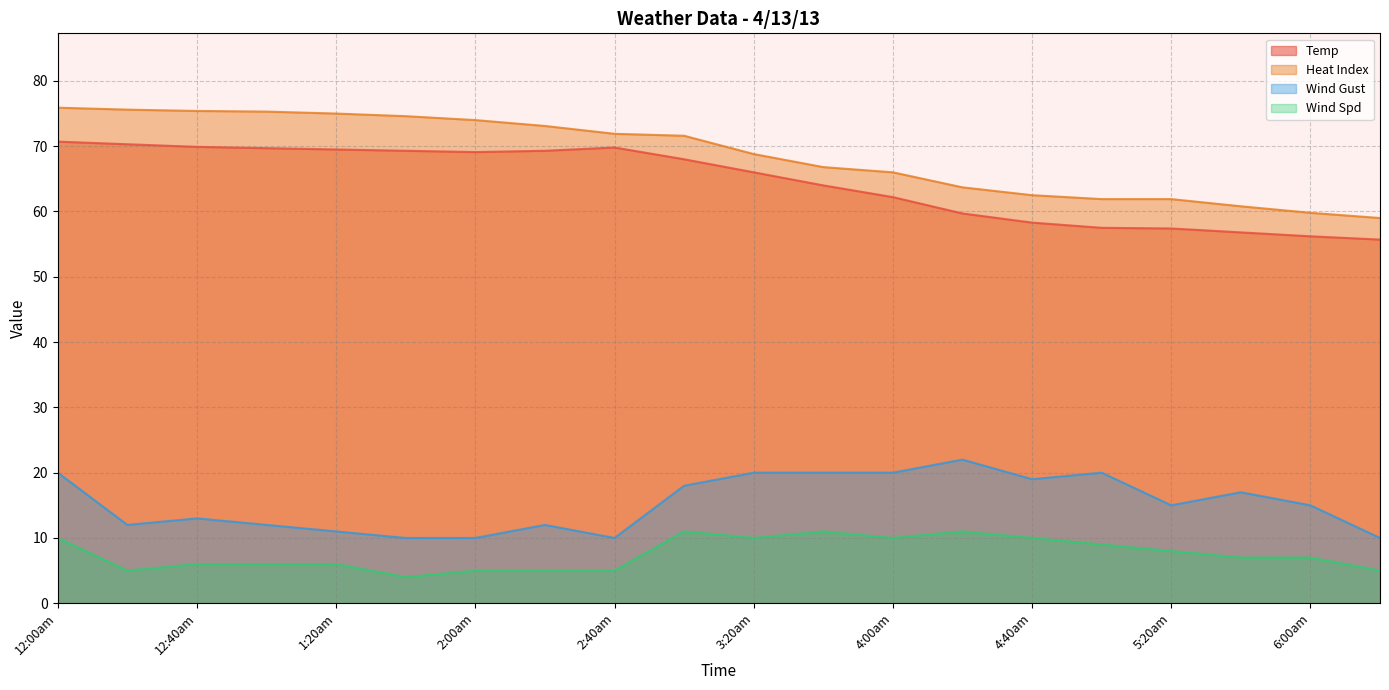

What position from the left is 4:40am?

15